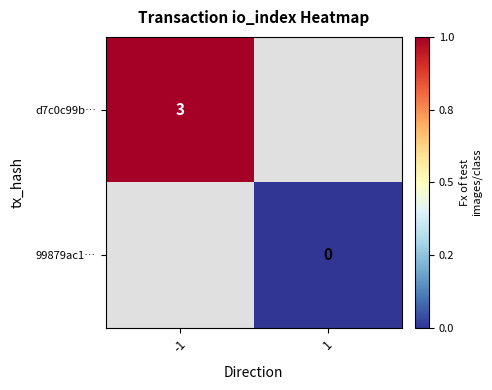

Is it true that d7c0c99b… equals 3 at -1?

True